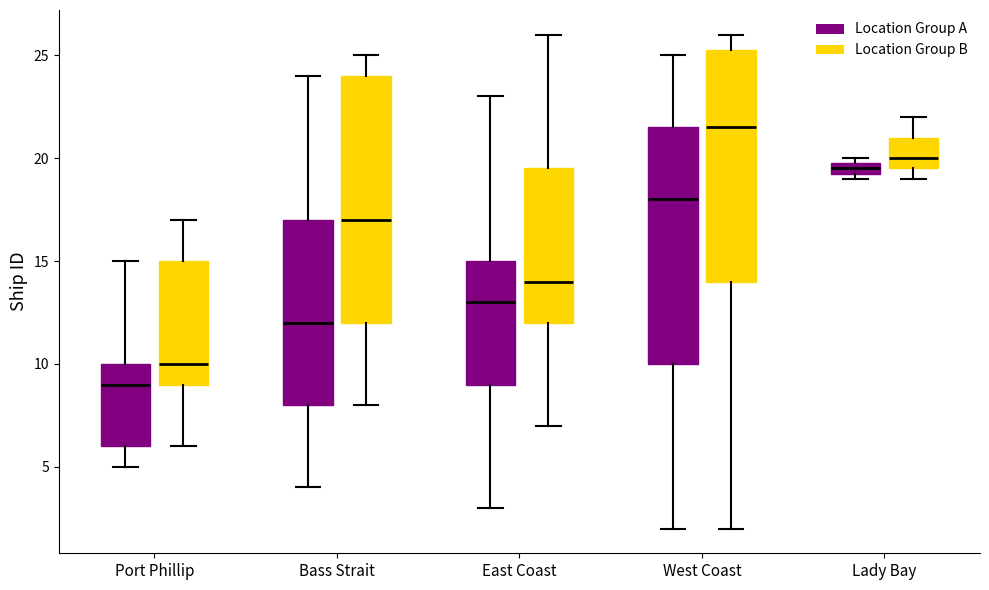

Which box has the highest median line?

West Coast (Location Group B)